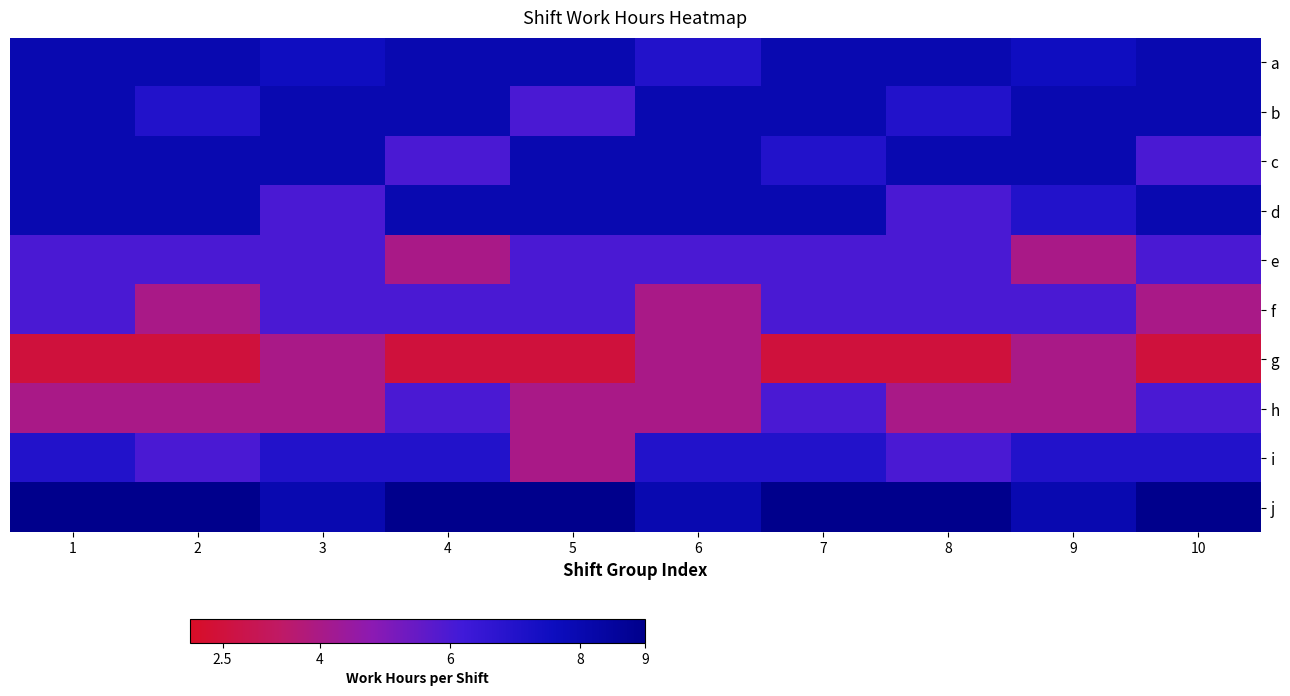

Rank the series at 7 from highest to lowest value.

j, a, b, d, c, i, e, f, h, g